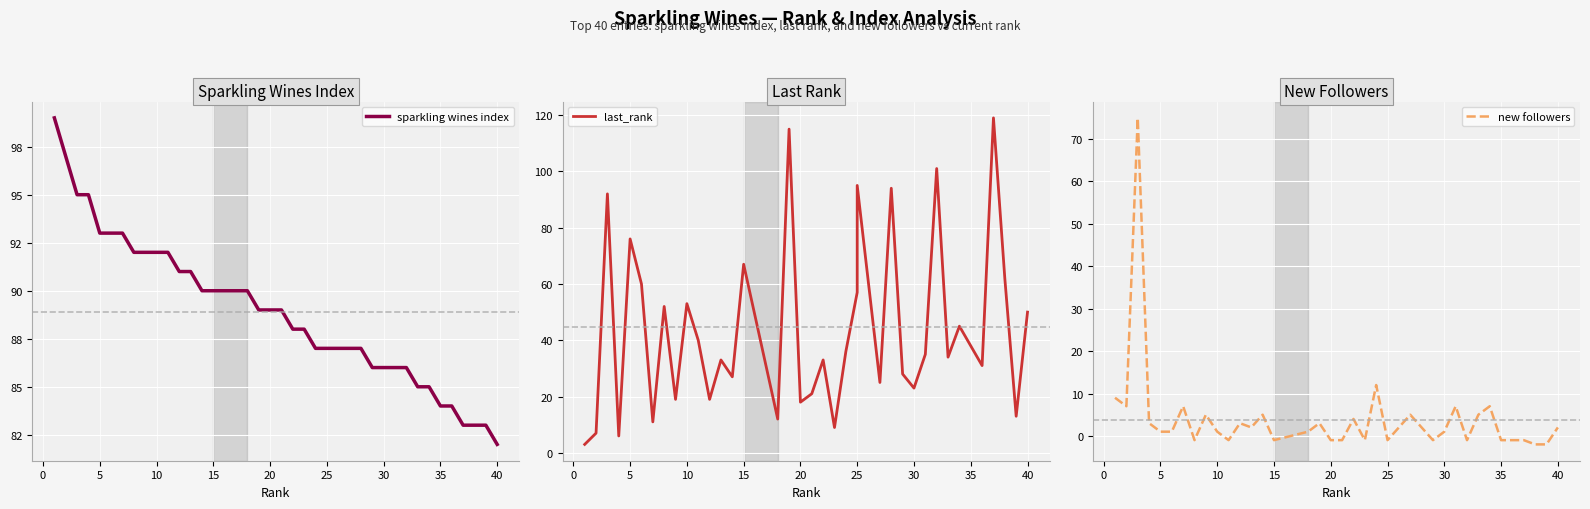

The sparkling wines index series shows 41 at 12. True or false?

False